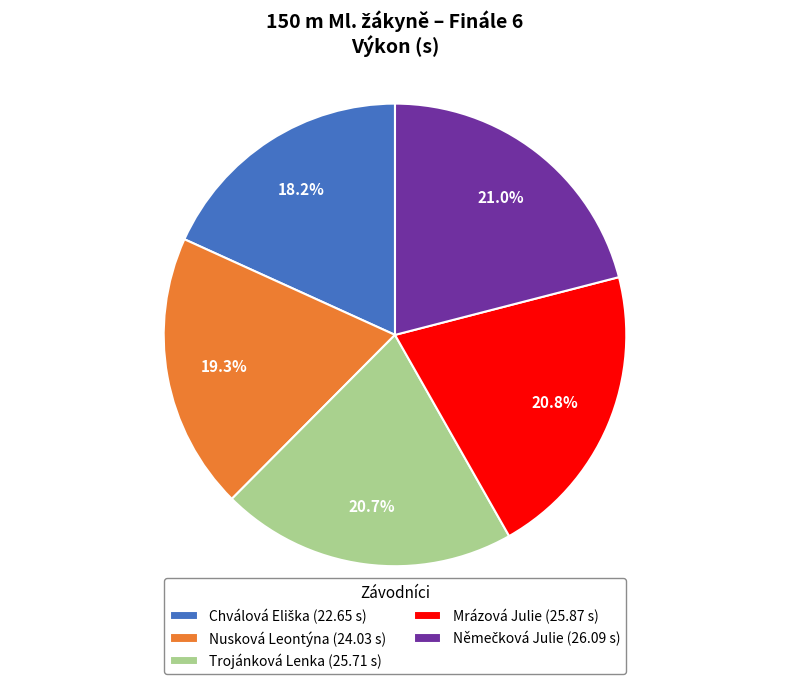

Does Mrázová Julie (25.87 s) account for over 50% of the chart?

No